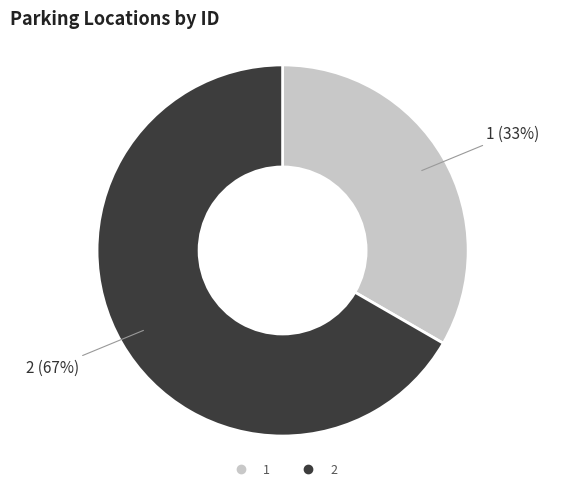

Which has a higher value, 2 or 1?

2